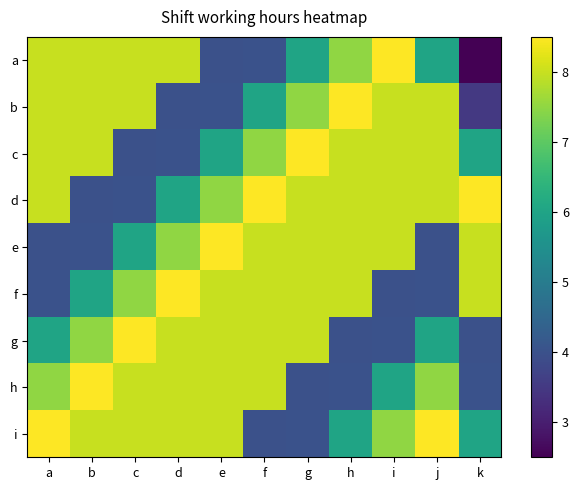

Which category has the highest value across all series?

i